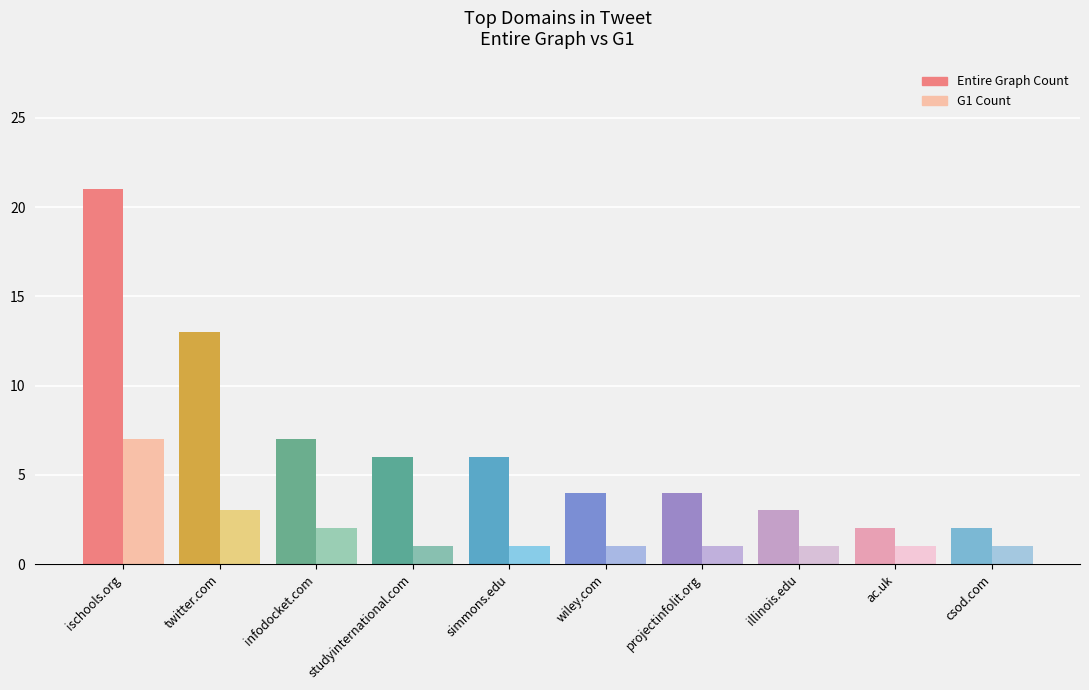

The Entire Graph Count series shows 30 at ischools.org. True or false?

False